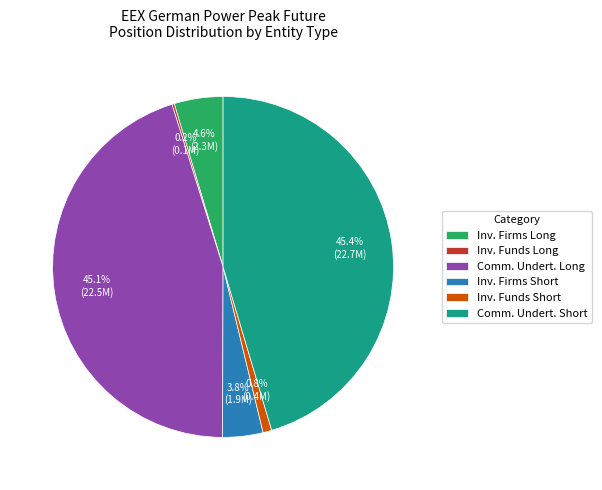

Does Comm. Undert. Long represent more than half of the total?

No